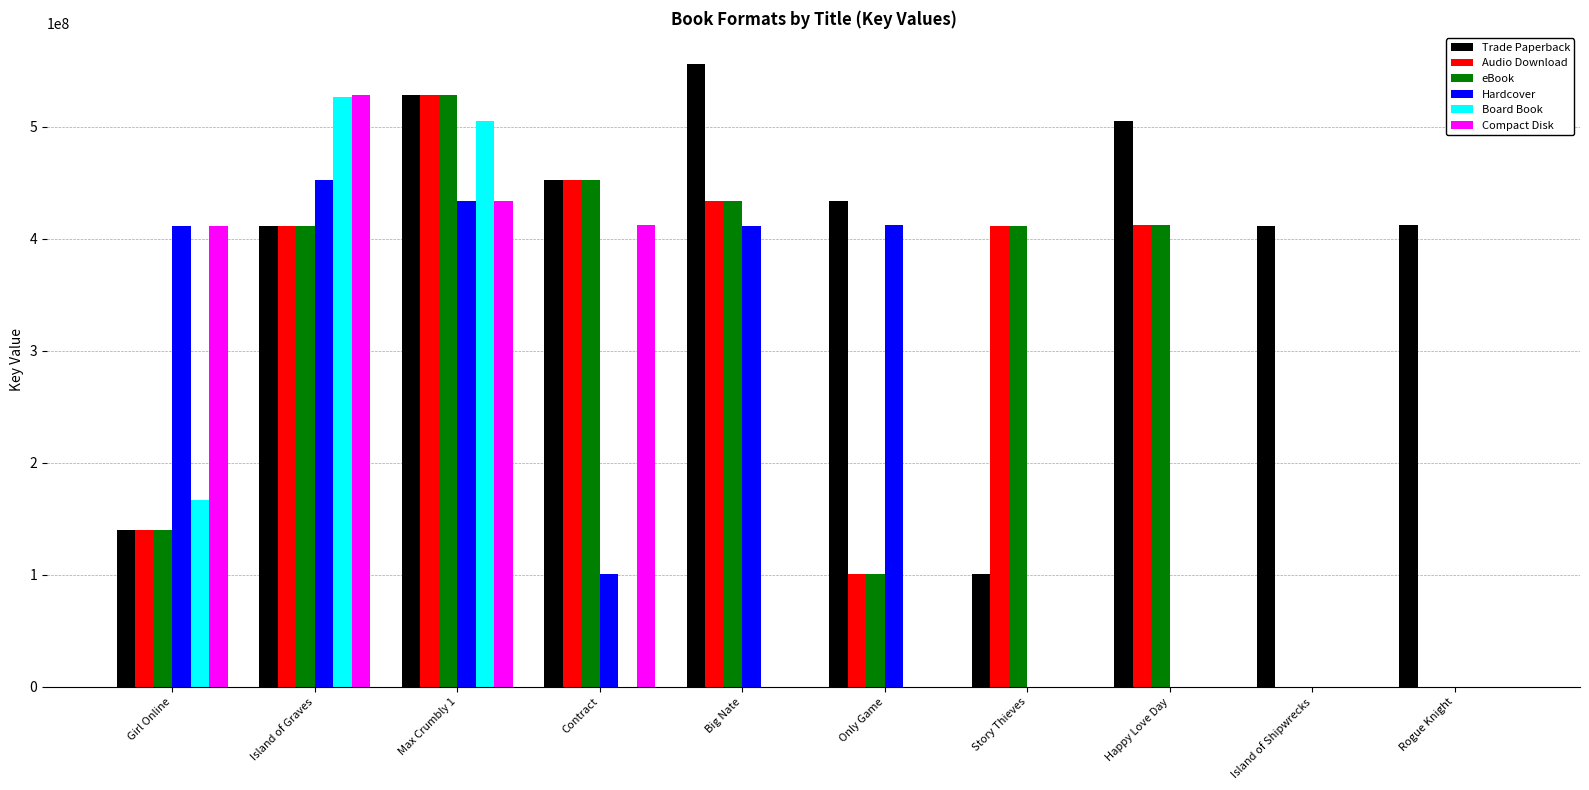

How many series are shown in this chart?

6